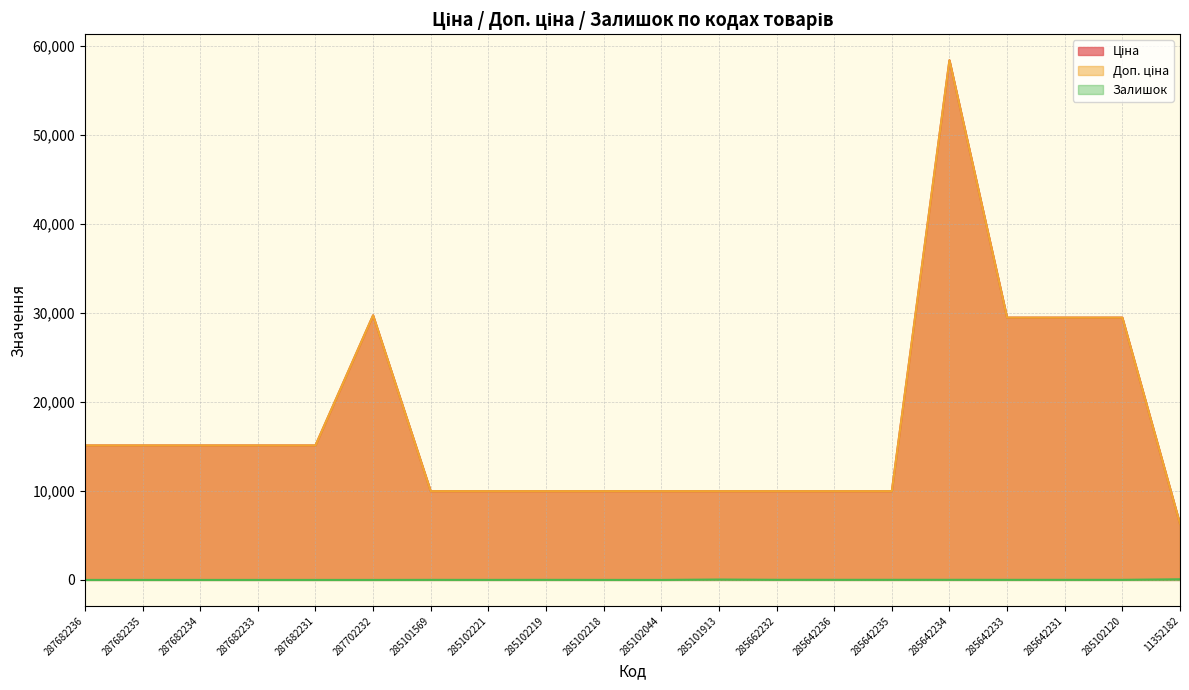

List the series in order of their peak value, lowest first.

Залишок, Ціна, Доп. ціна